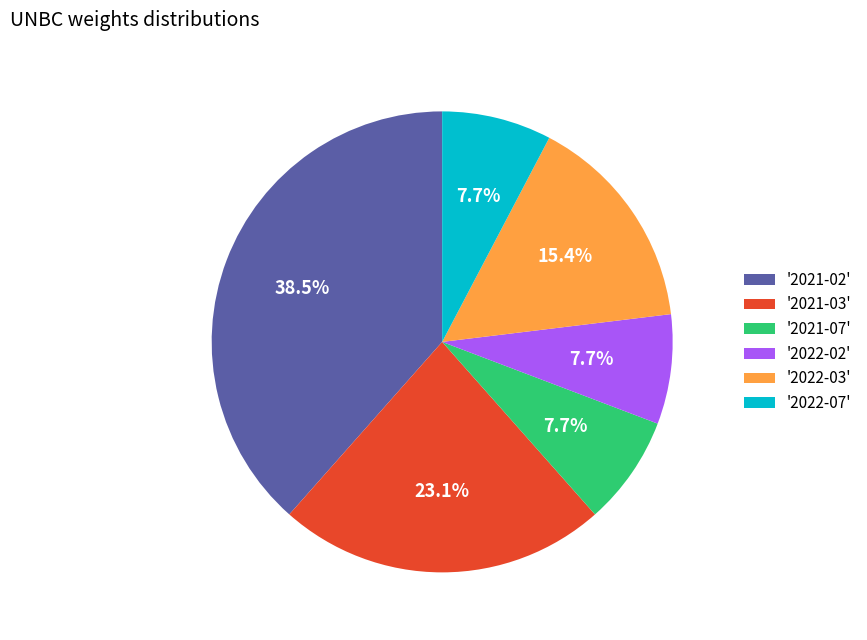

Which has a higher value, '2021-07' or '2022-03'?

'2022-03'